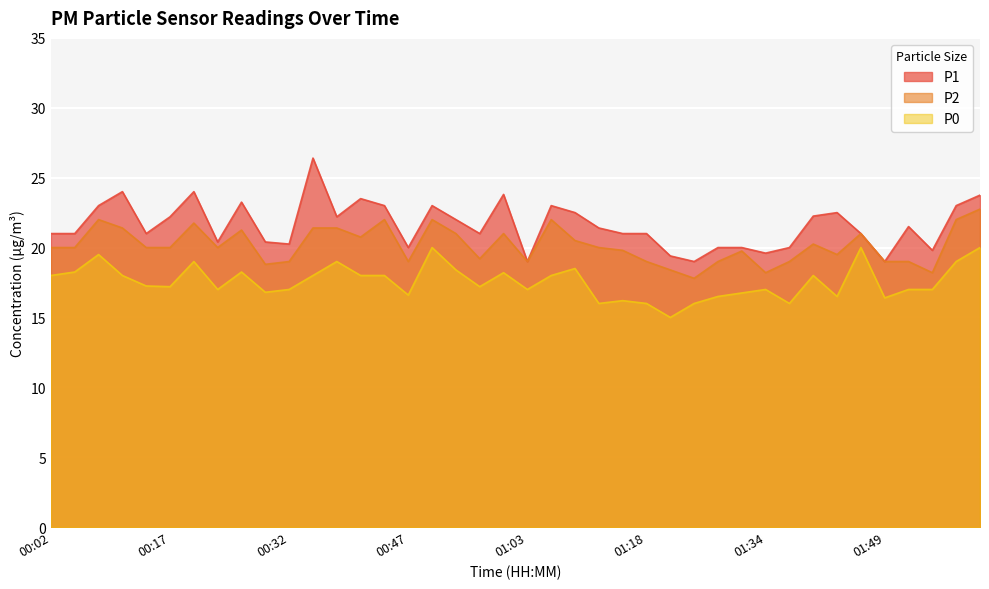

What is the value of the P0 point at the 10th from the left?

16.8